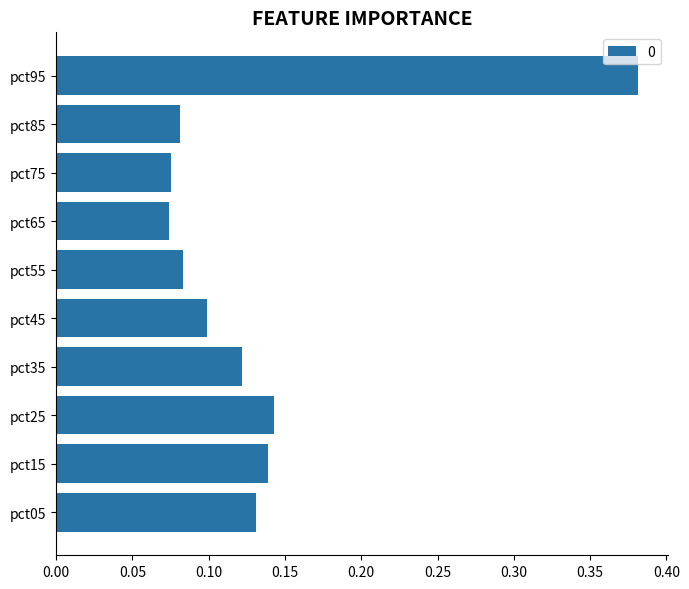

What is the sum of all values?

1.3